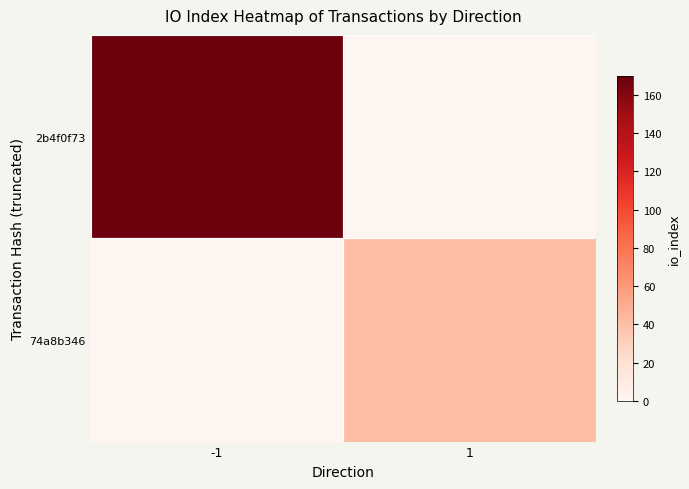

What is the difference between the highest and lowest values at -1?

168